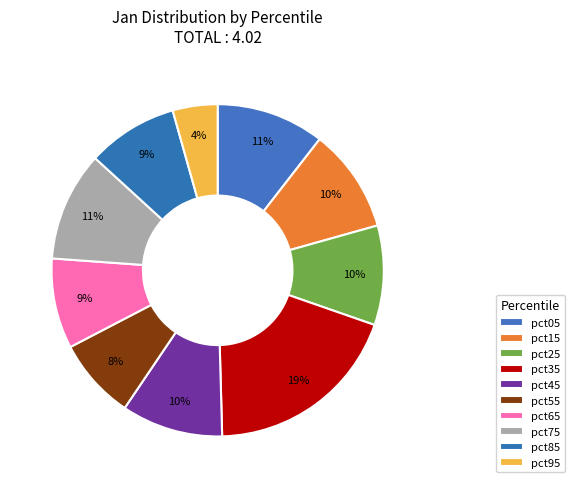

Count the number of slices in the pie.

10